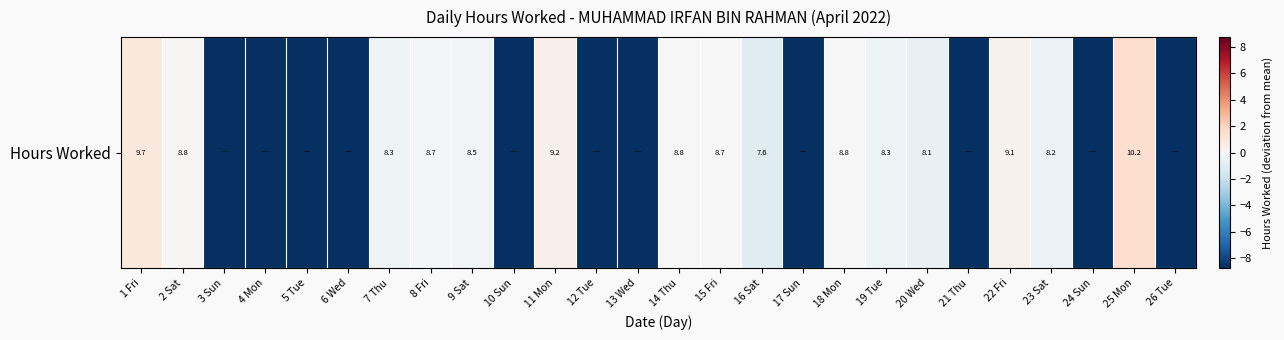

What is the difference between the maximum and minimum values?

10.2